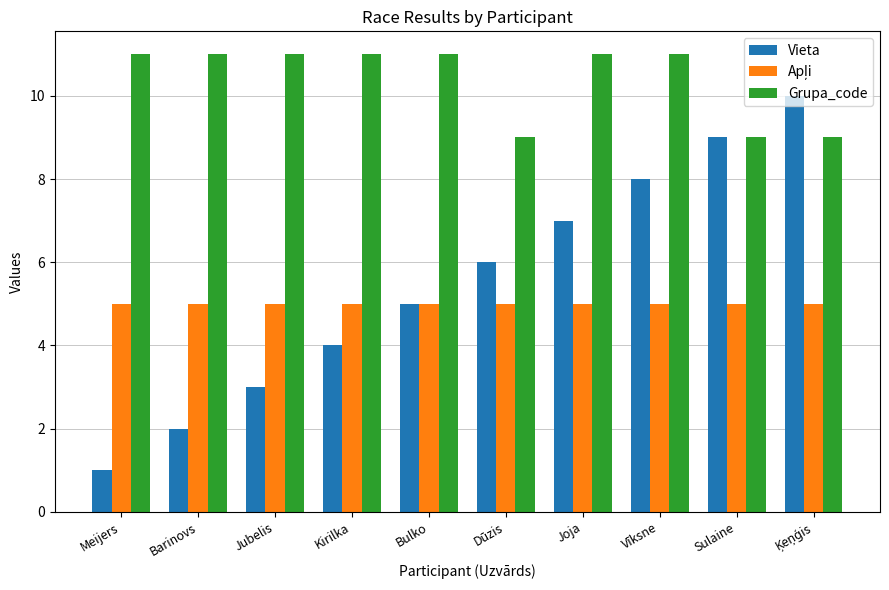

What is the approximate value of Vieta at Sulaine?

9